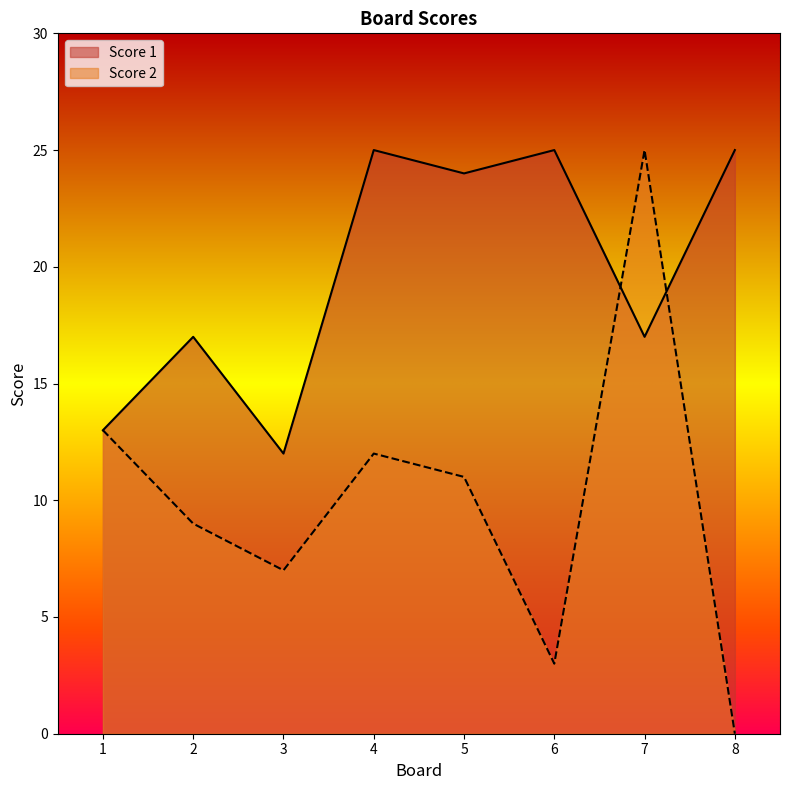

Where does the Score 1 series first go above 24?

4